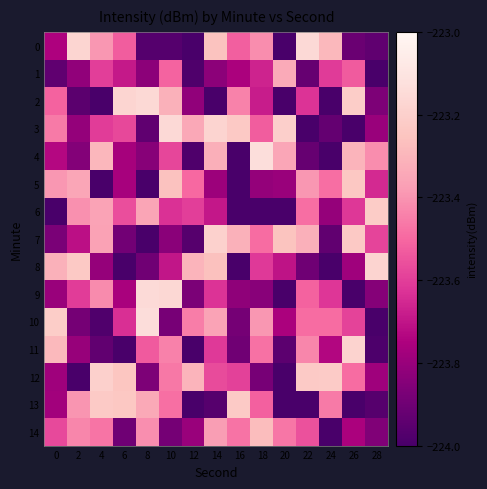

At which category is the sum across all series the highest?

14